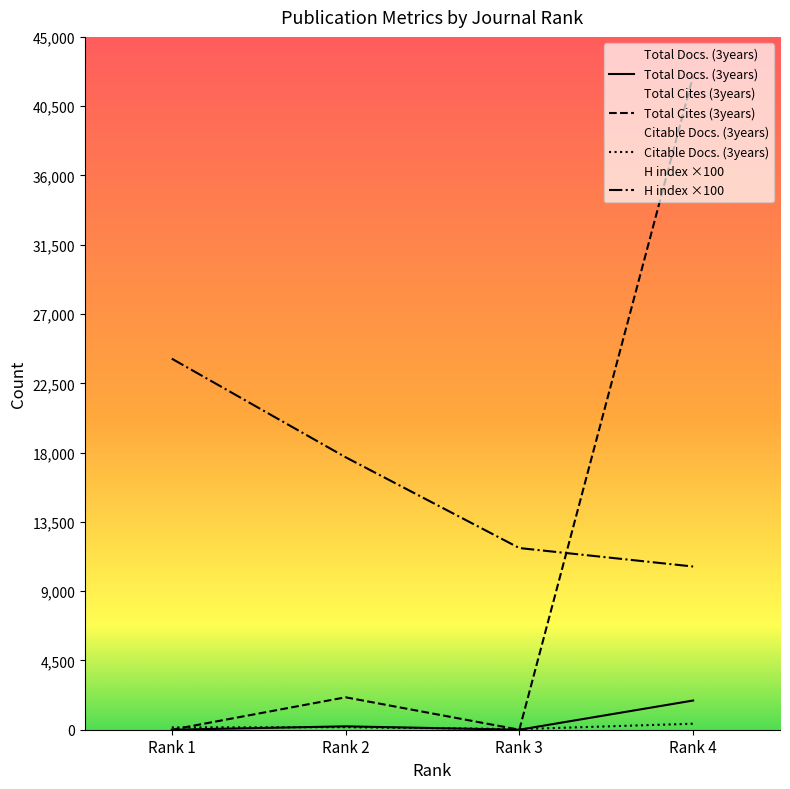

True or false: Total Cites (3years) has more than 1 interior local peaks.

False